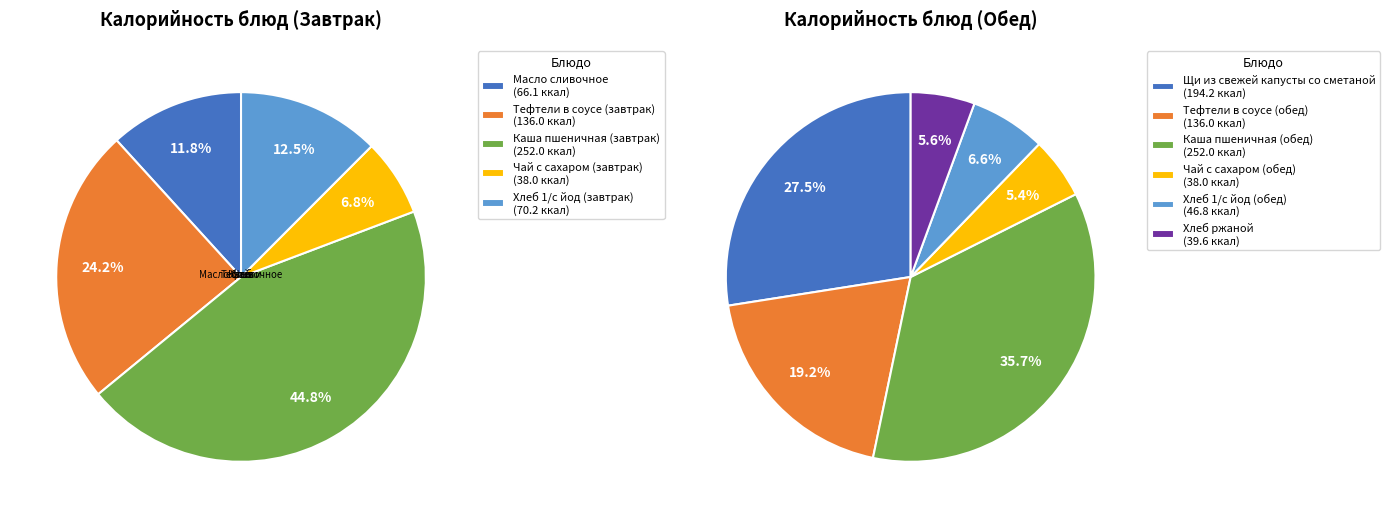

Does any single category account for the majority?

No